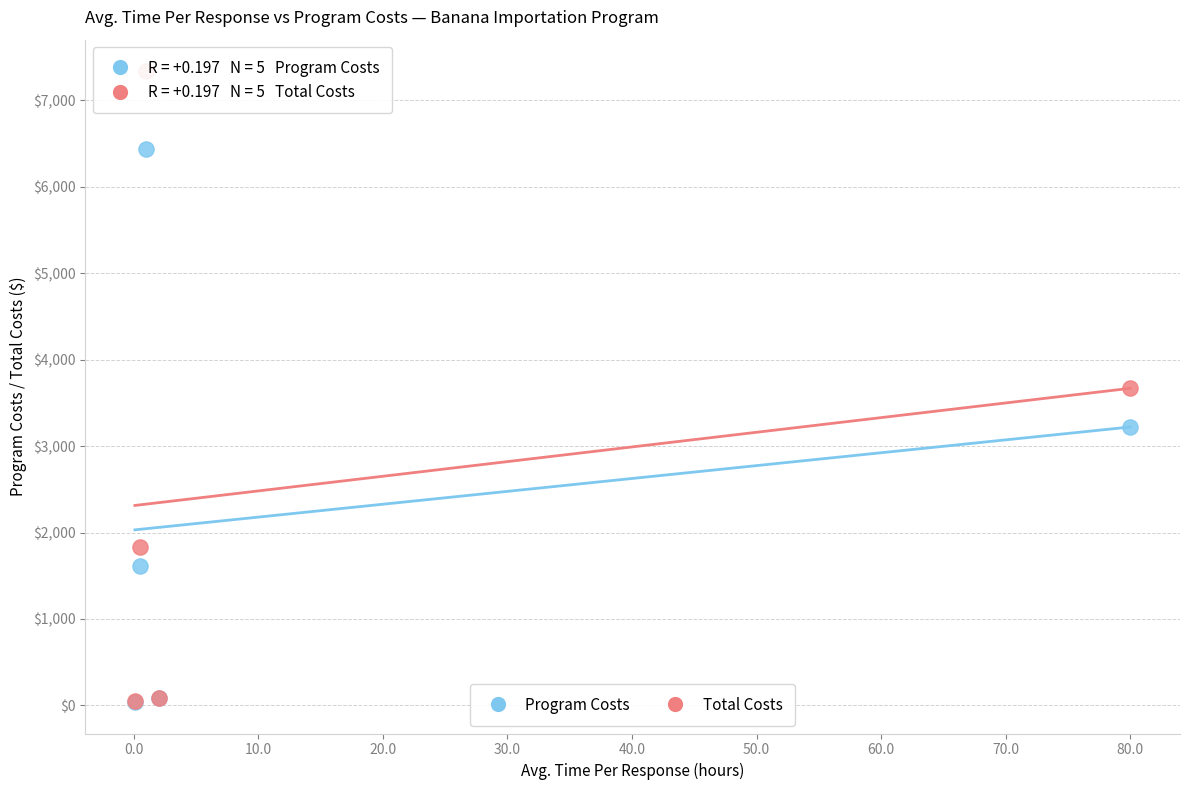

What are all the series names shown in the legend?

Program Costs, Total Costs